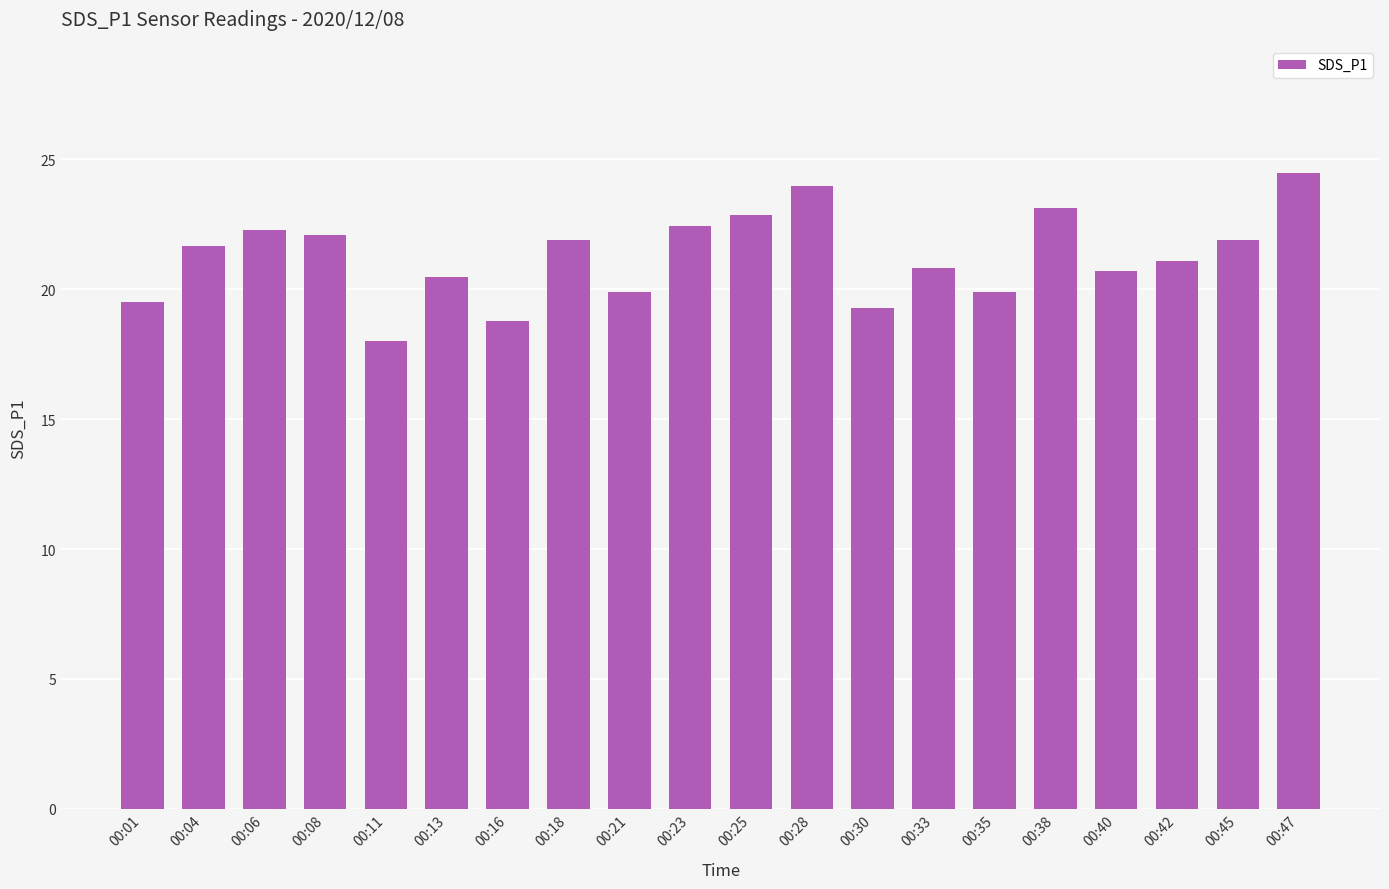

Does the chart contain stacked bars?

No